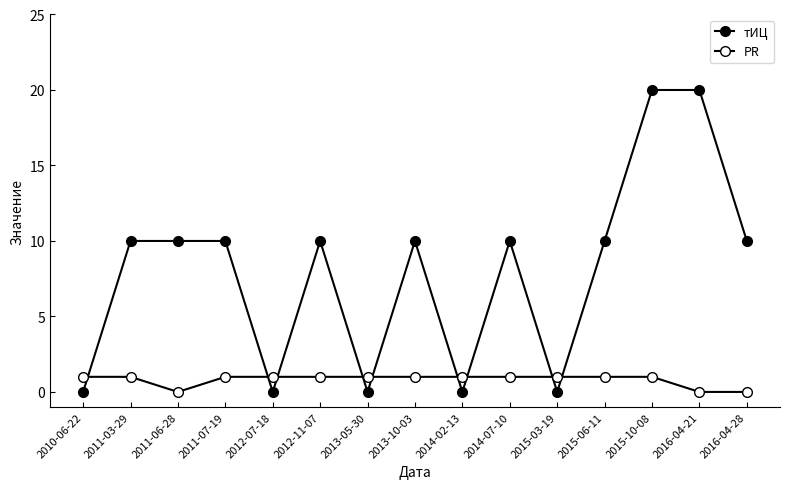

Which has a higher value, 2012-07-18 or 2015-03-19?

2012-07-18